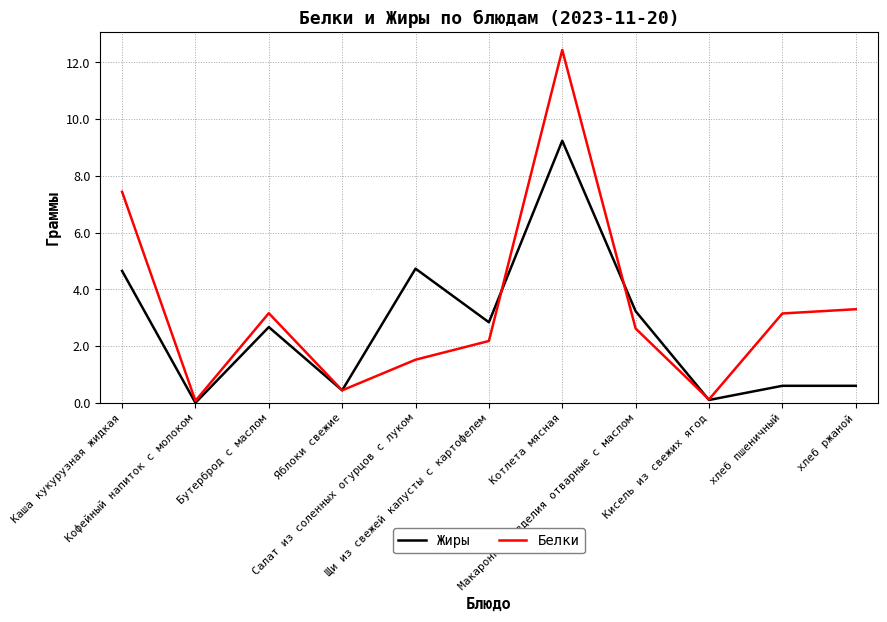

What is the sum of all Жиры values?

29.1